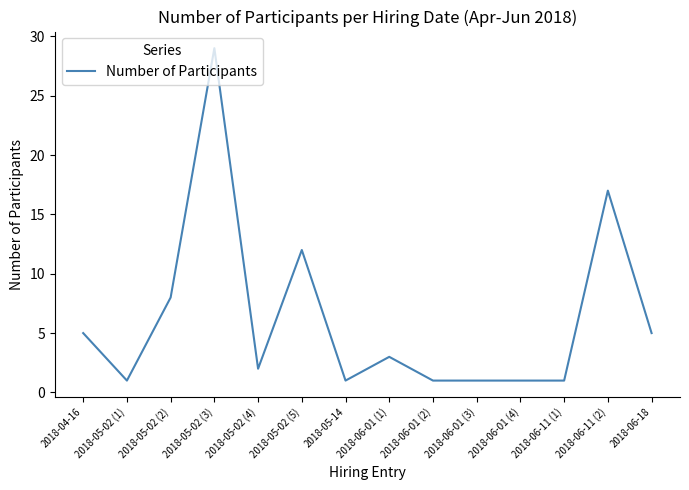

What is the maximum value shown in the chart?

29